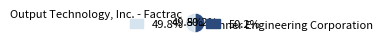

To the nearest percent, what is the average slice percentage?

50%